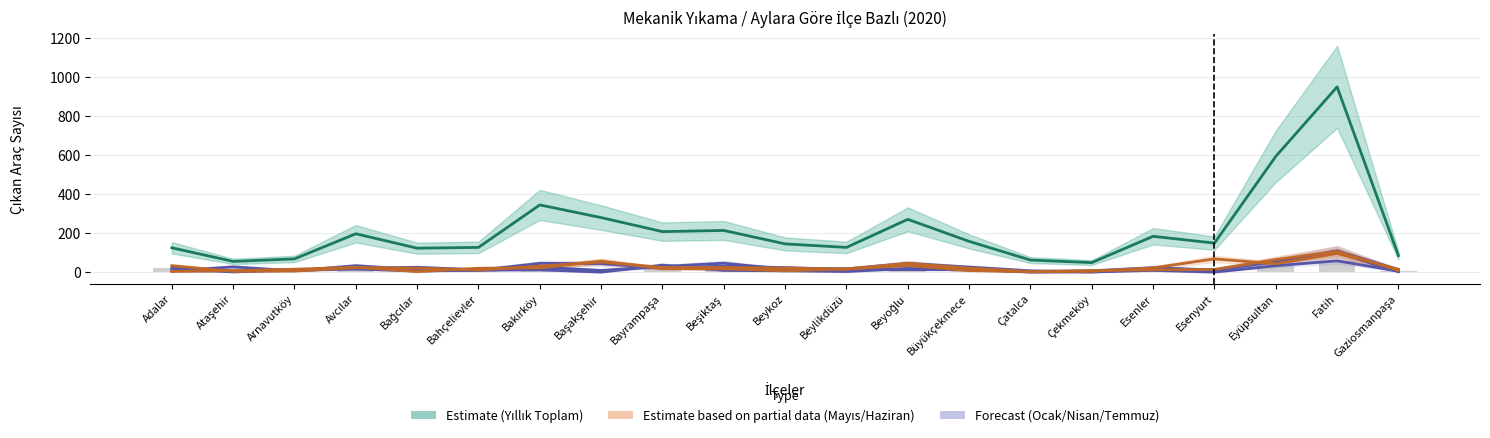

What is the average value of the Nisan series?

24